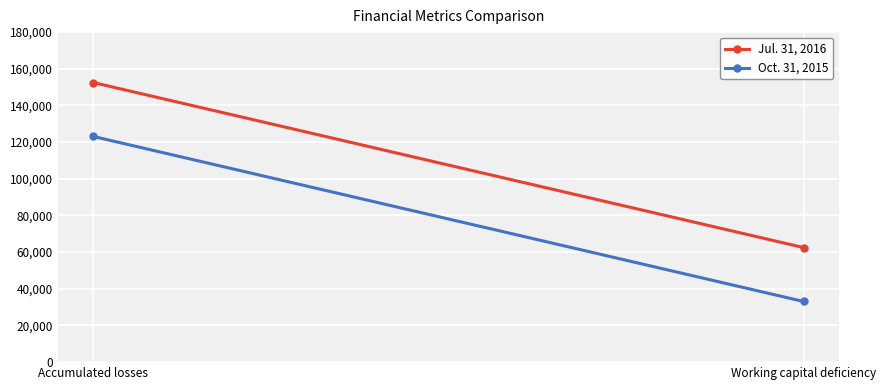

What is the label of the 2nd point from the right?

Accumulated losses